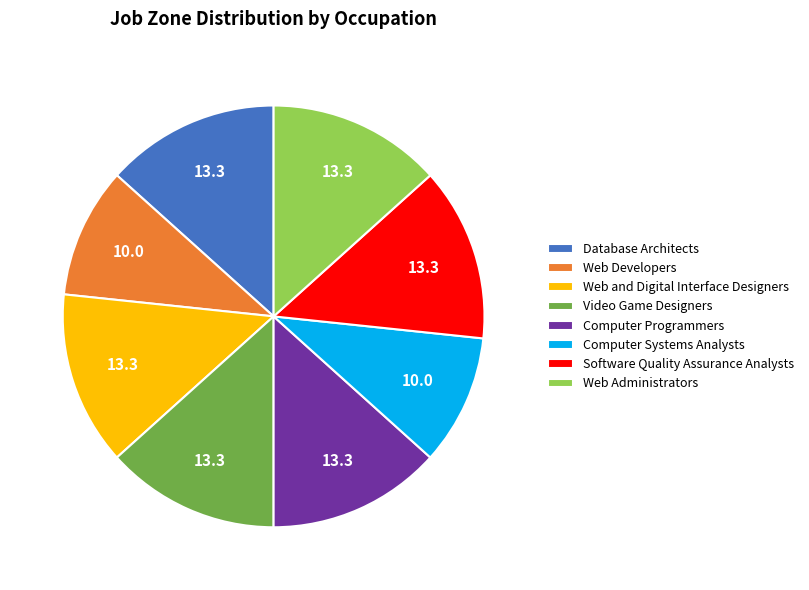

Count the number of slices in the pie.

8